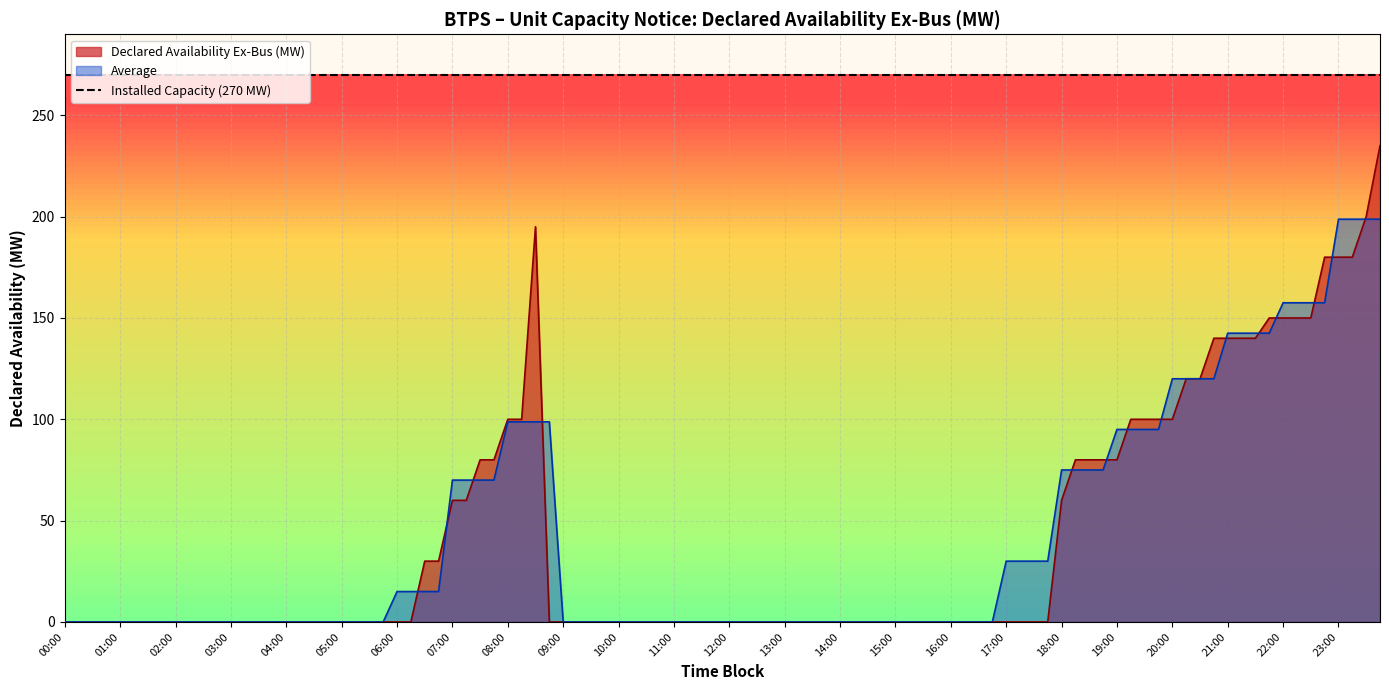

Is it true that Average equals 98.8 at 08:00?

True